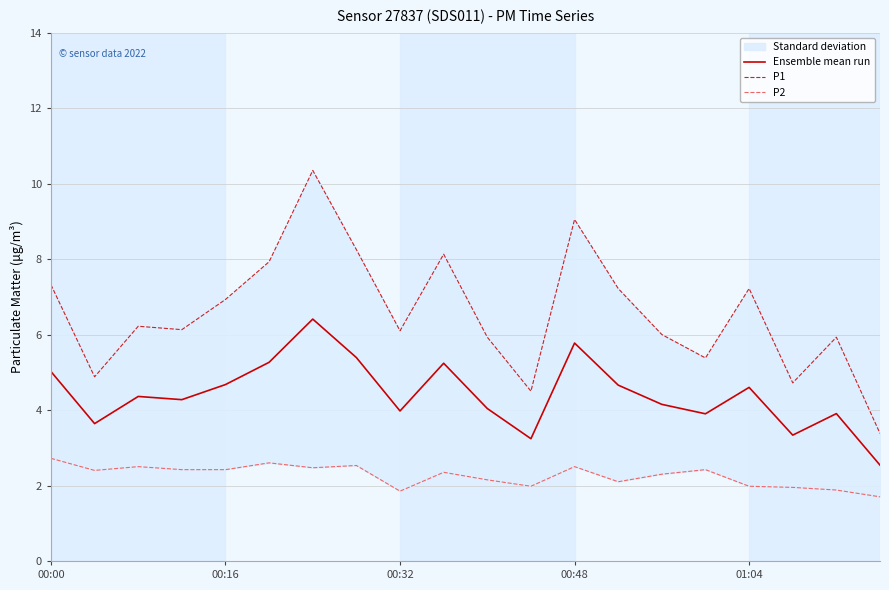

What is the smallest value displayed?

1.7